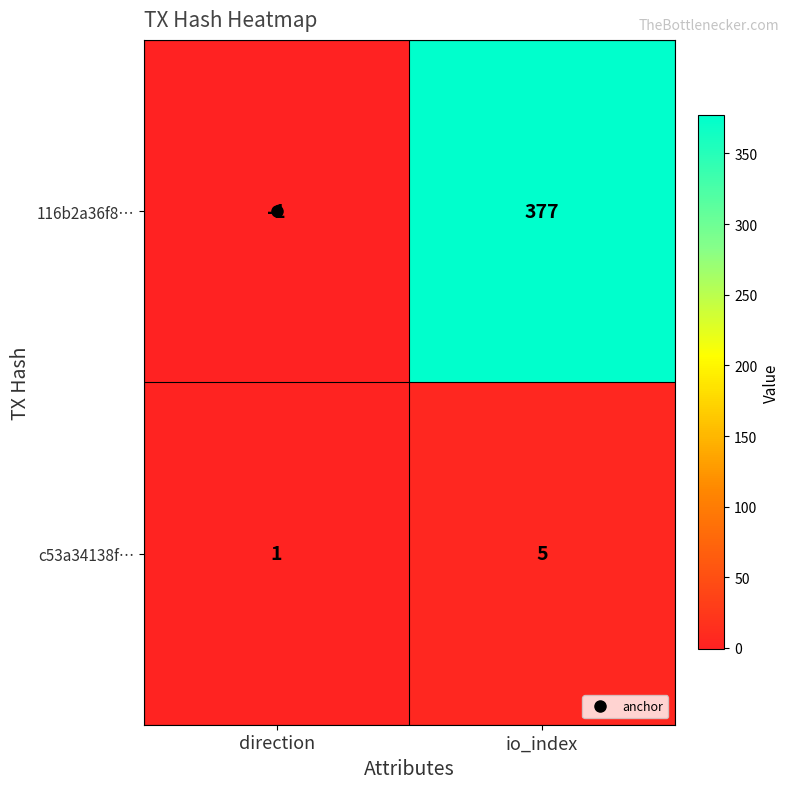

List the series in order of their overall mean, highest first.

116b2a36f8…, c53a34138f…